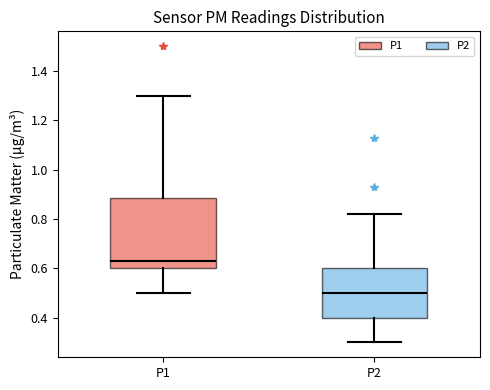

Reading left to right, read every box against the y-axis: the position of its median line, the range the box covers, and the ends of its whiskers. The values are not printed on the chart, so give them approximately, as read against the axis.

P1: median 0.64, box 0.60 to 0.88, whiskers 0.50 to 1.30
P2: median 0.50, box 0.40 to 0.60, whiskers 0.30 to 0.82